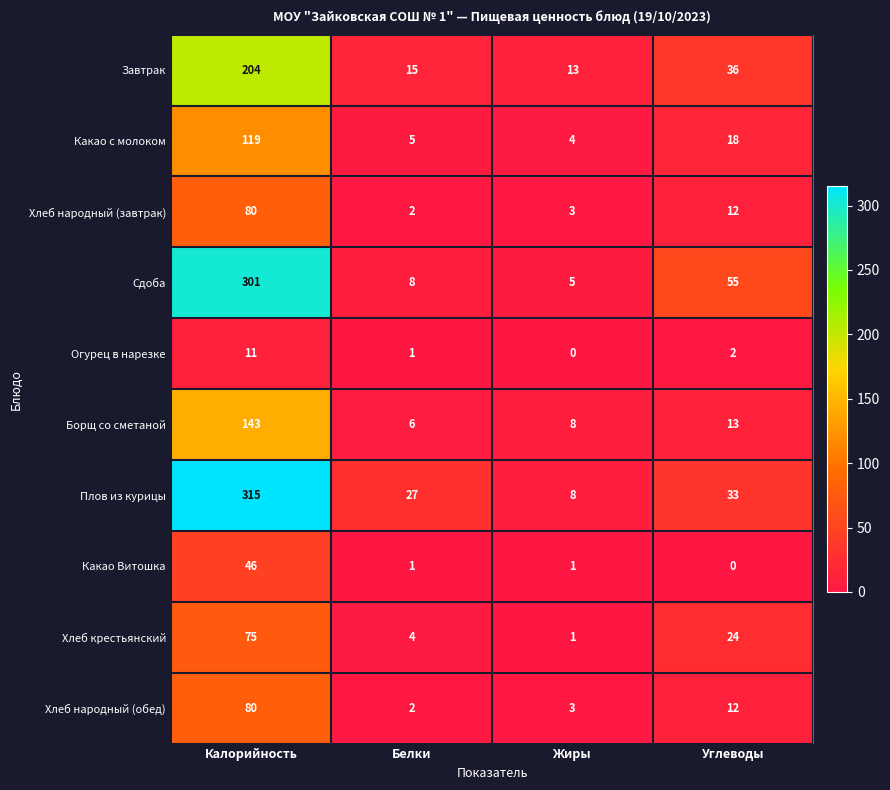

Count the number of data series in this chart.

10